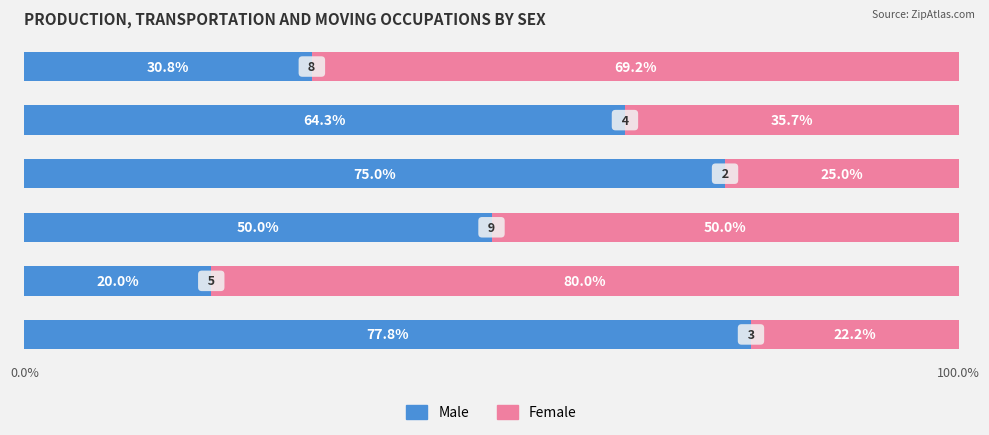

What is the difference between the maximum and minimum values in the Male series?

57.8